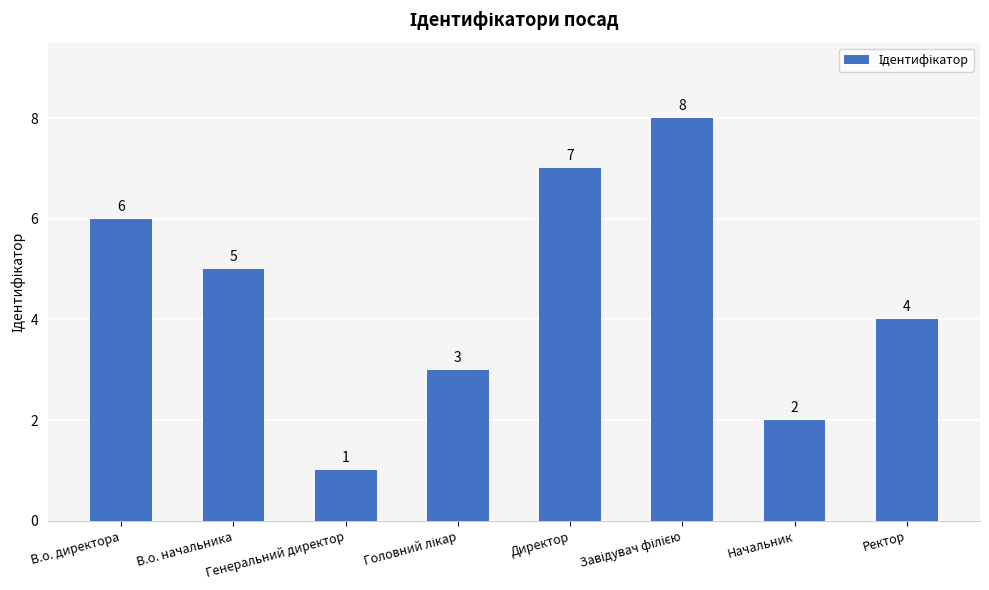

What value does the data have at Начальник?

2